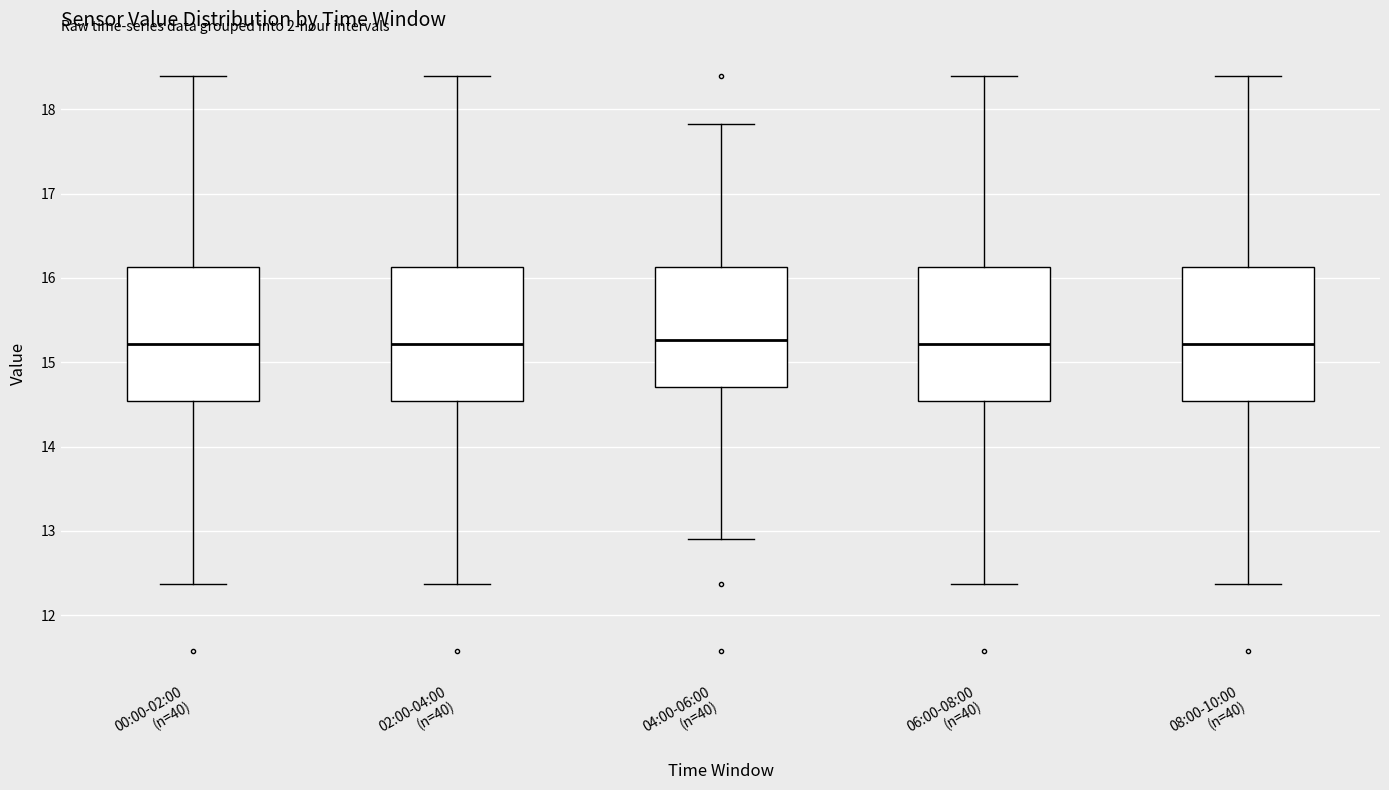

Reading left to right, transcribe this box plot: for each box, give where its median line is, the range the box spans, and where its two whiskers end, as read against the y-axis. The values are not printed on the chart, so give them approximately, as read against the axis.

00:00-02:00 (n=40): median 15.2, box 14.5 to 16.1, whiskers 12.4 to 18.4
02:00-04:00 (n=40): median 15.2, box 14.5 to 16.1, whiskers 12.4 to 18.4
04:00-06:00 (n=40): median 15.3, box 14.7 to 16.1, whiskers 12.9 to 17.8
06:00-08:00 (n=40): median 15.2, box 14.5 to 16.1, whiskers 12.4 to 18.4
08:00-10:00 (n=40): median 15.2, box 14.5 to 16.1, whiskers 12.4 to 18.4